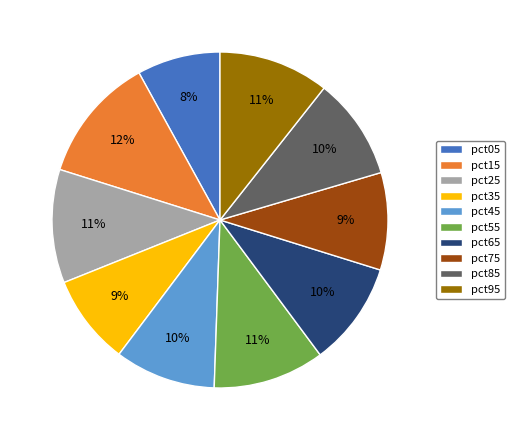

Is the sum of pct45 and pct75 greater than half?

No